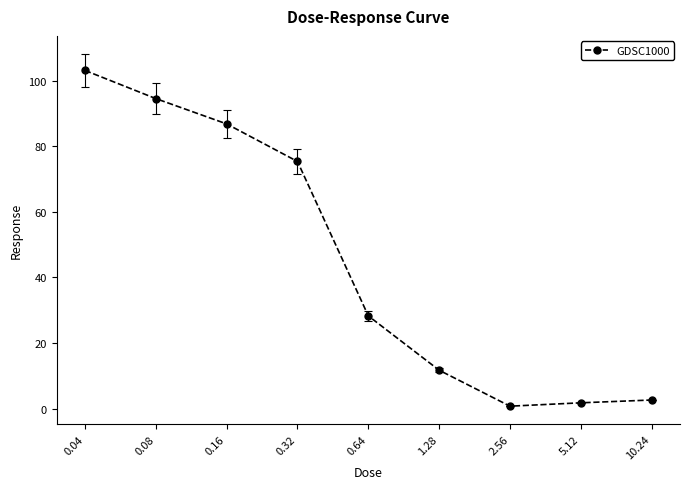

What is the greatest value displayed?

103.1